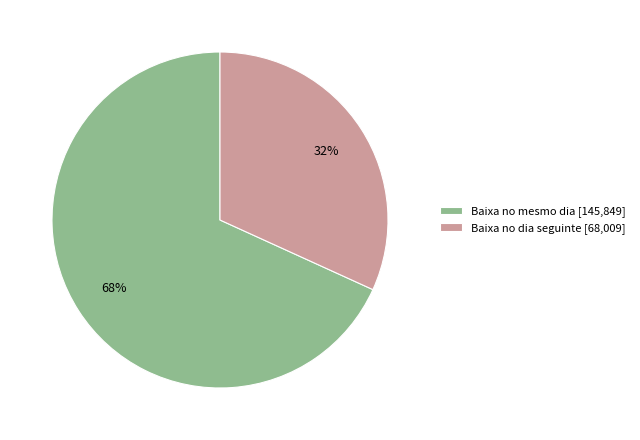

How many segments does this pie chart have?

2